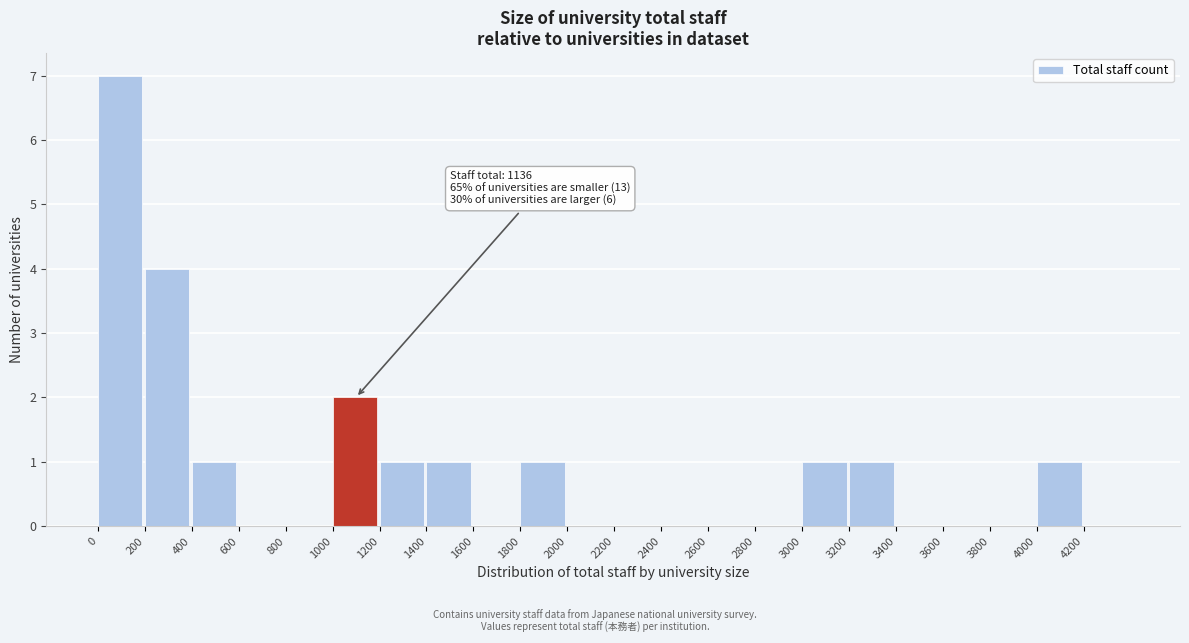

Which range on the x-axis has the tallest bar?

0 to 200